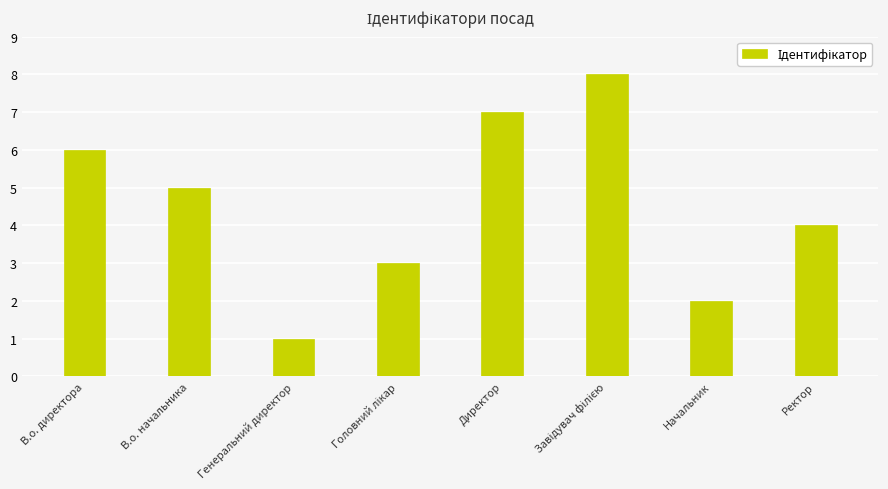

Which label corresponds to the smallest value in the chart?

Генеральний директор